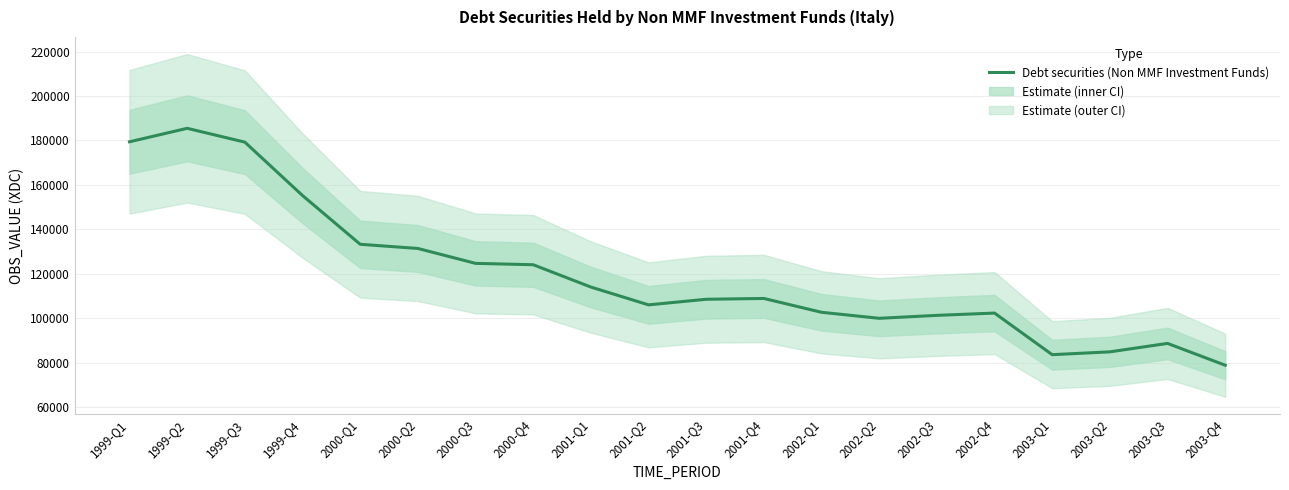

Is it true that the value at 2003-Q4 is 130600?

False